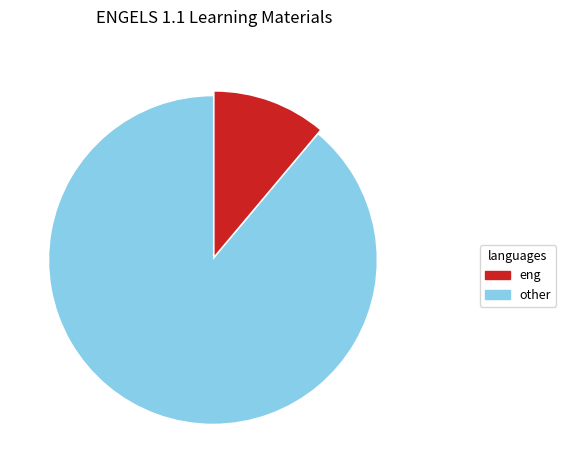

Which category has the biggest portion of the pie?

other